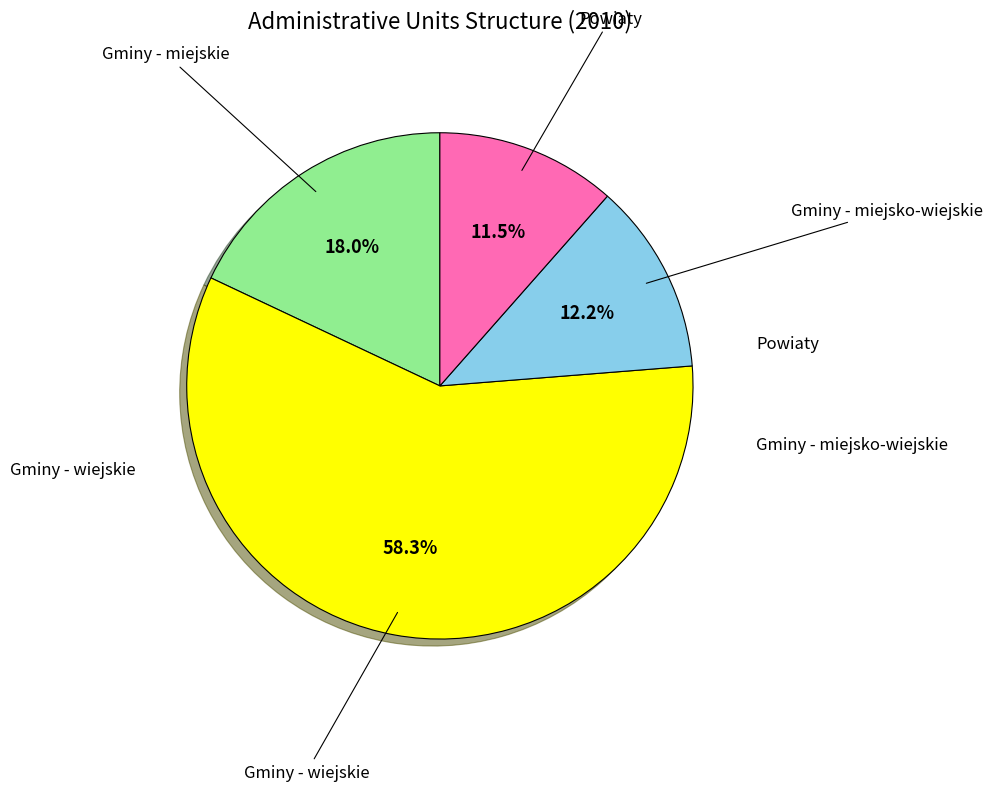

Does any single category account for the majority?

Yes